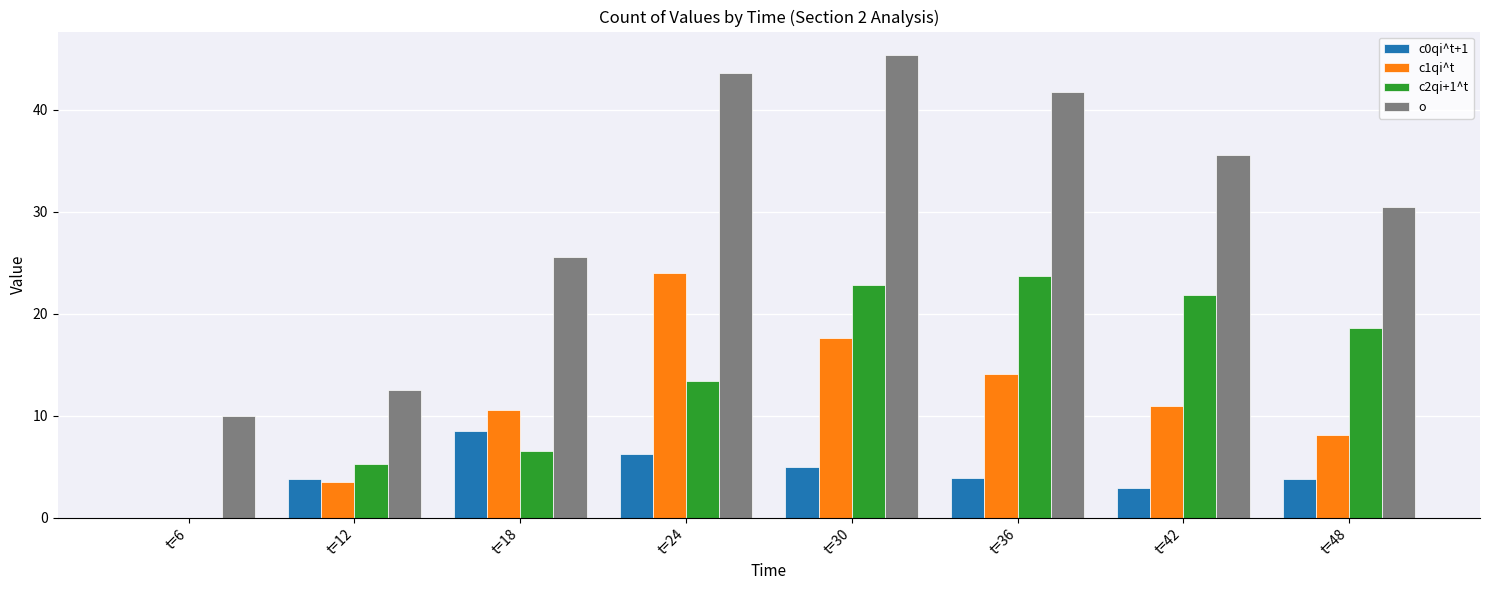

Is the value of c1qi^t at t=42 greater than the value of o at t=30?

No